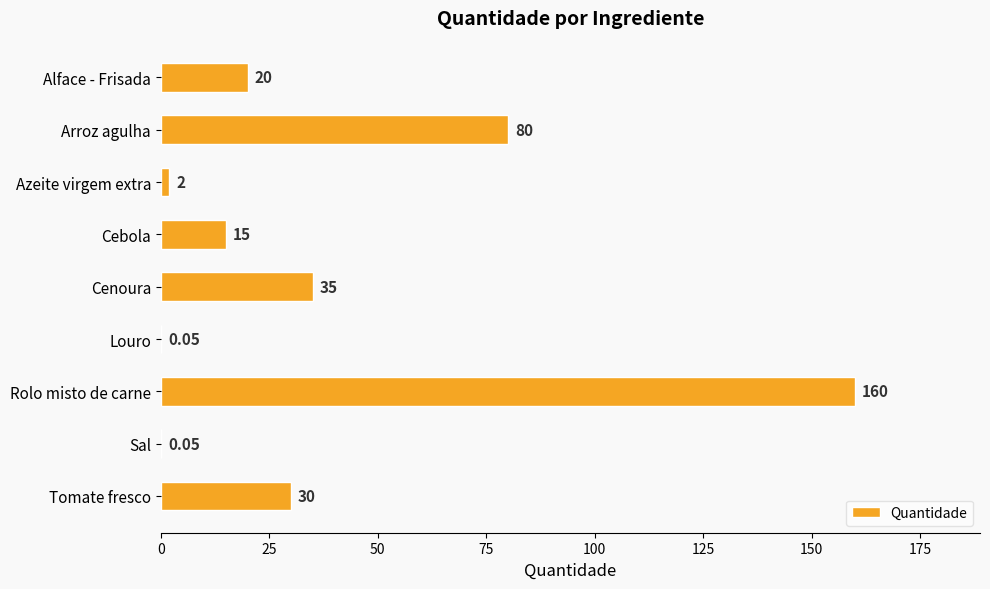

What is the ratio of the value at Arroz agulha to the value at Tomate fresco?

2.7